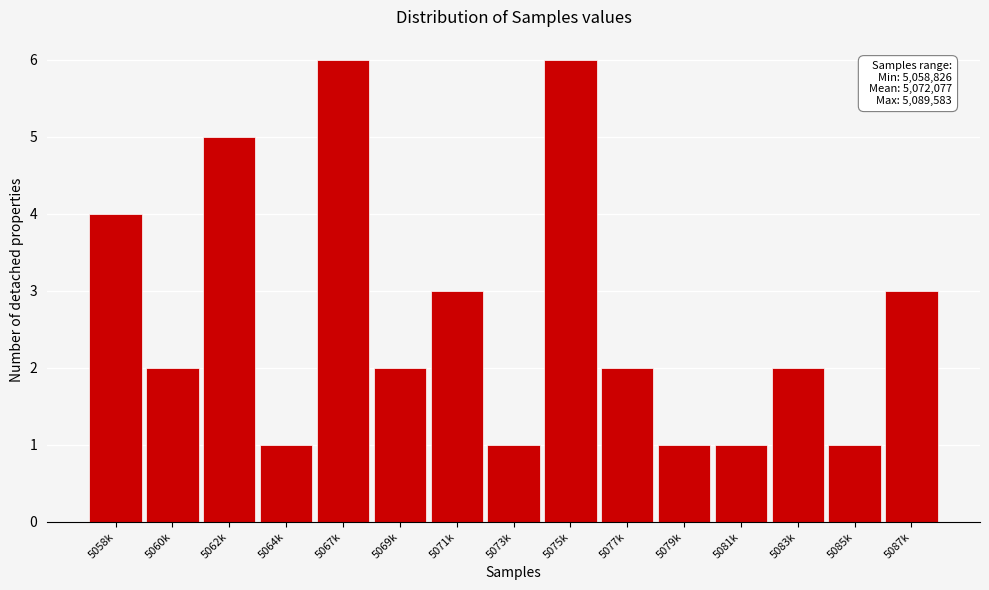

Reading right to left, list all the values displayed in this chart.

3	1	2	1	1	2	6	1	3	2	6	1	5	2	4